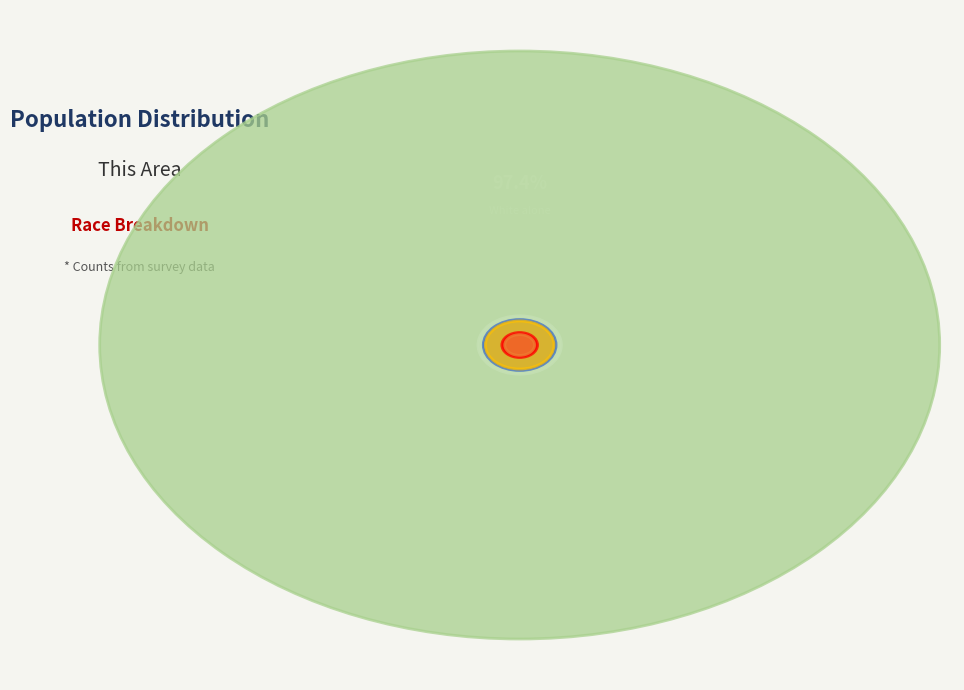

Combined, do White alone and Asian alone account for over 50%?

Yes